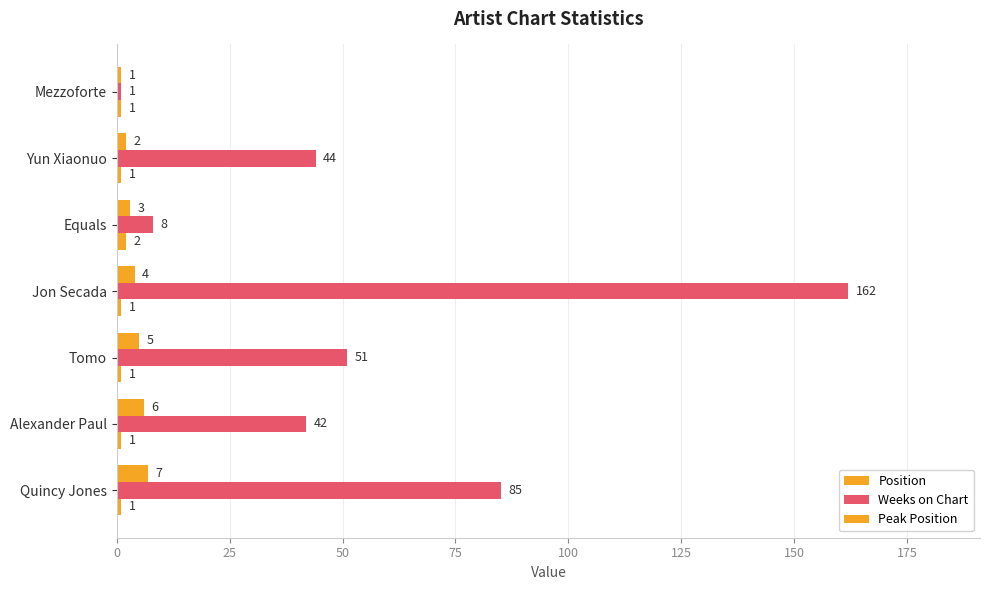

How many data points in Weeks on Chart are less than 44?

3